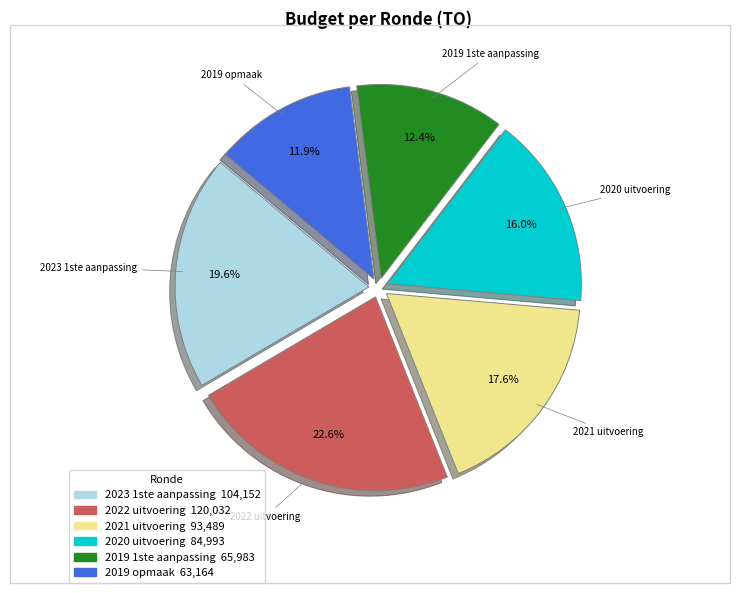

To the nearest percent, what portion does 2020 uitvoering represent?

16%